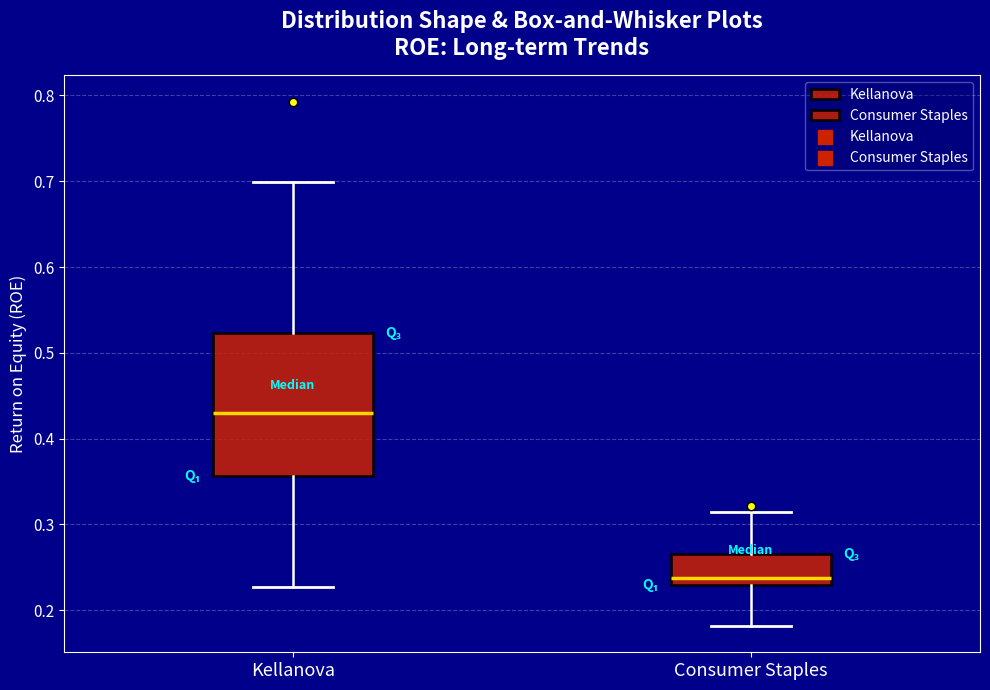

Reading left to right, transcribe this box plot: for each box, give where its median line is, the range the box spans, and where its two whiskers end, as read against the y-axis. The values are not printed on the chart, so give them approximately, as read against the axis.

Kellanova: median 0.43, box 0.36 to 0.52, whiskers 0.23 to 0.70
Consumer Staples: median 0.24, box 0.23 to 0.27, whiskers 0.18 to 0.31